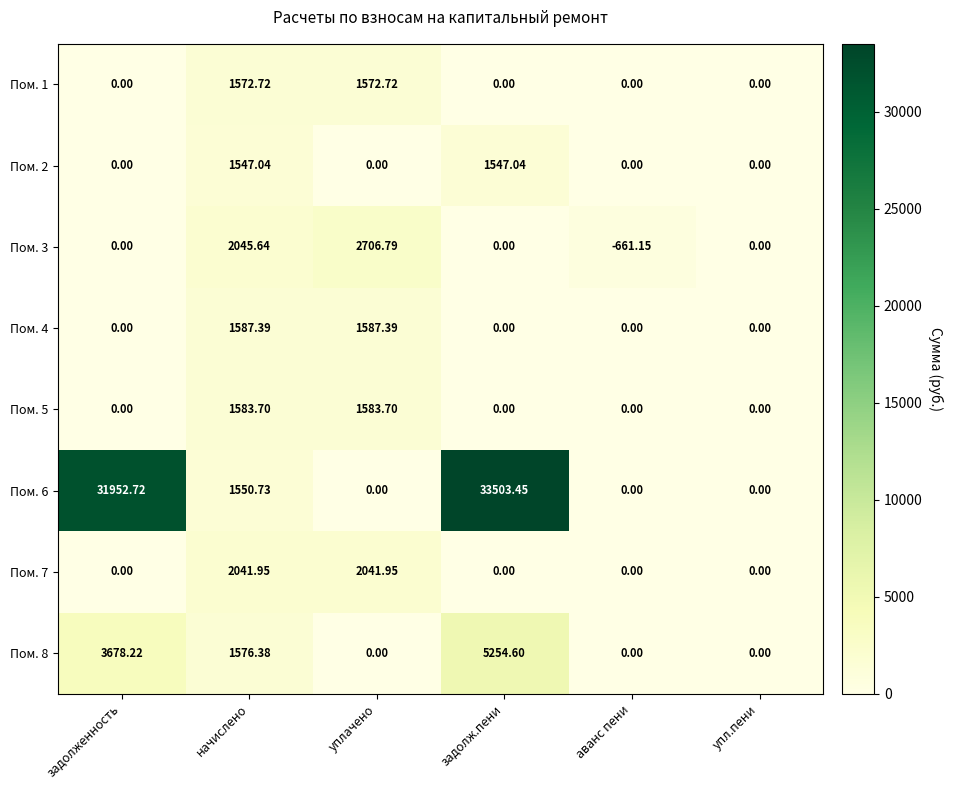

At which category is the sum across all series the highest?

задолж.пени